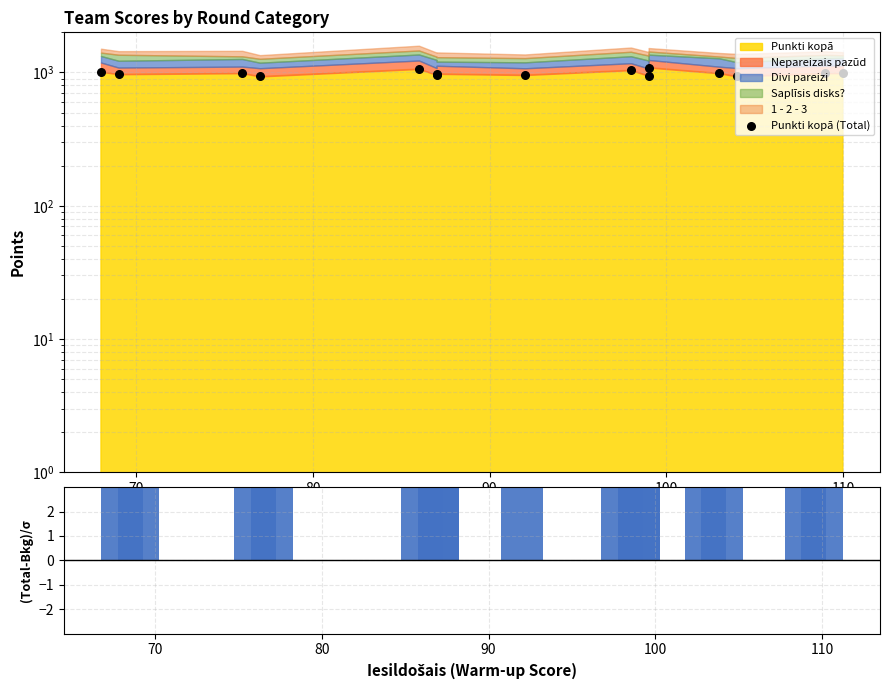

At how many categories does at least one series exceed 1020?

3